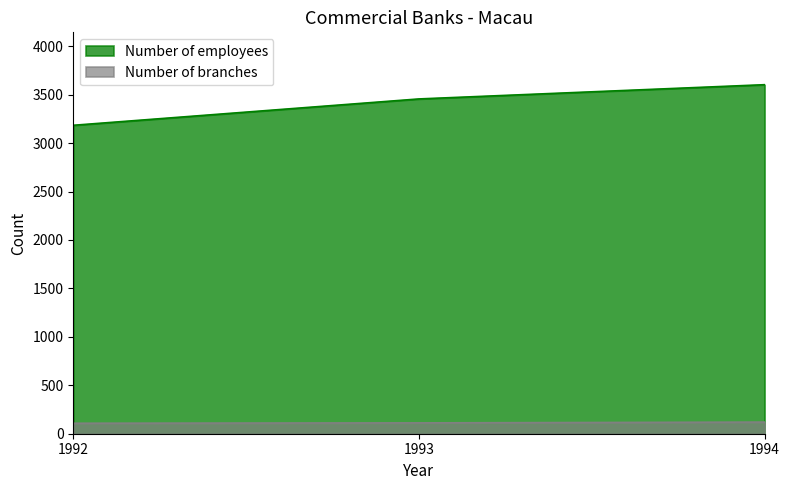

Reading left to right, extract all data points from this chart.

Number of branches: 1992=108	1993=112	1994=120
Number of employees: 1992=3184	1993=3456	1994=3603